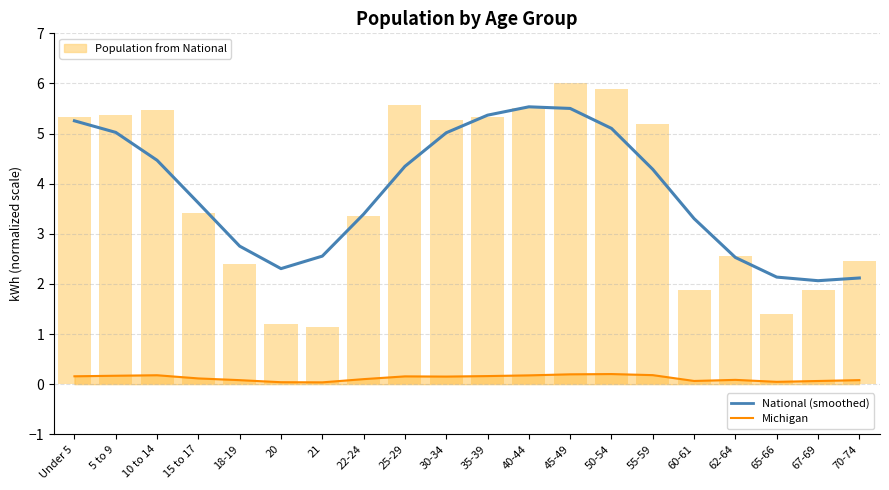

The National series shows 3.6 at 15 to 17. True or false?

True